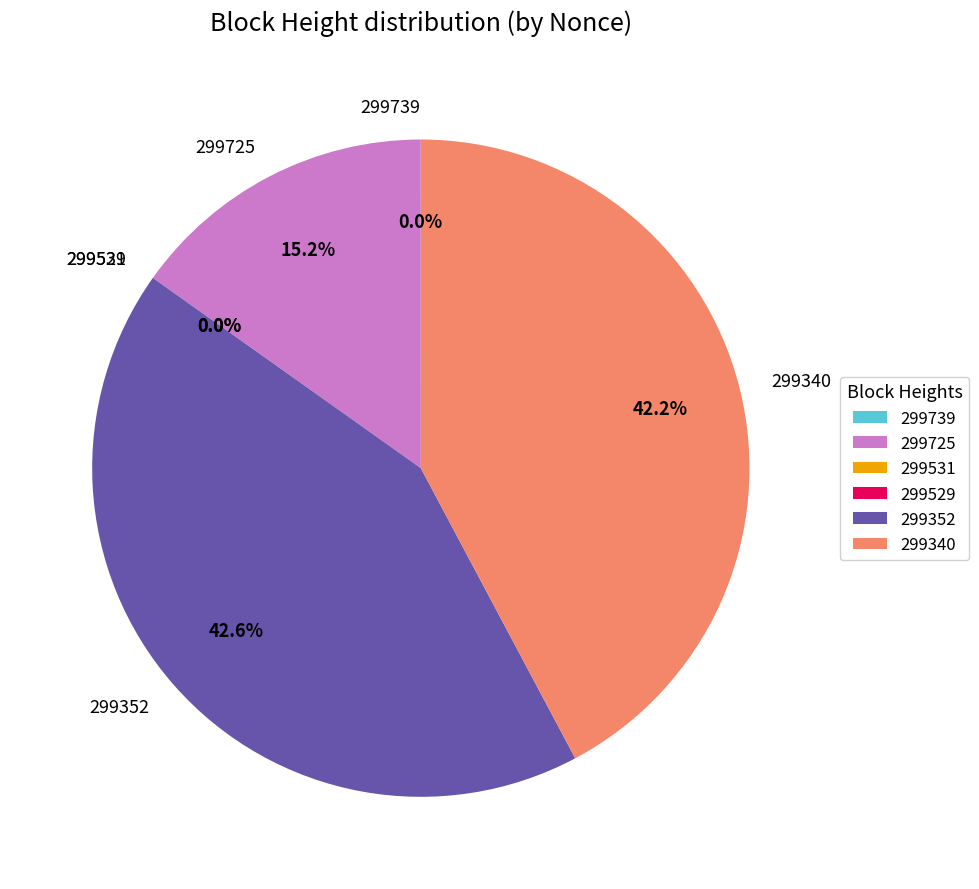

What is the change in value from 299725 to 299531?

-6886